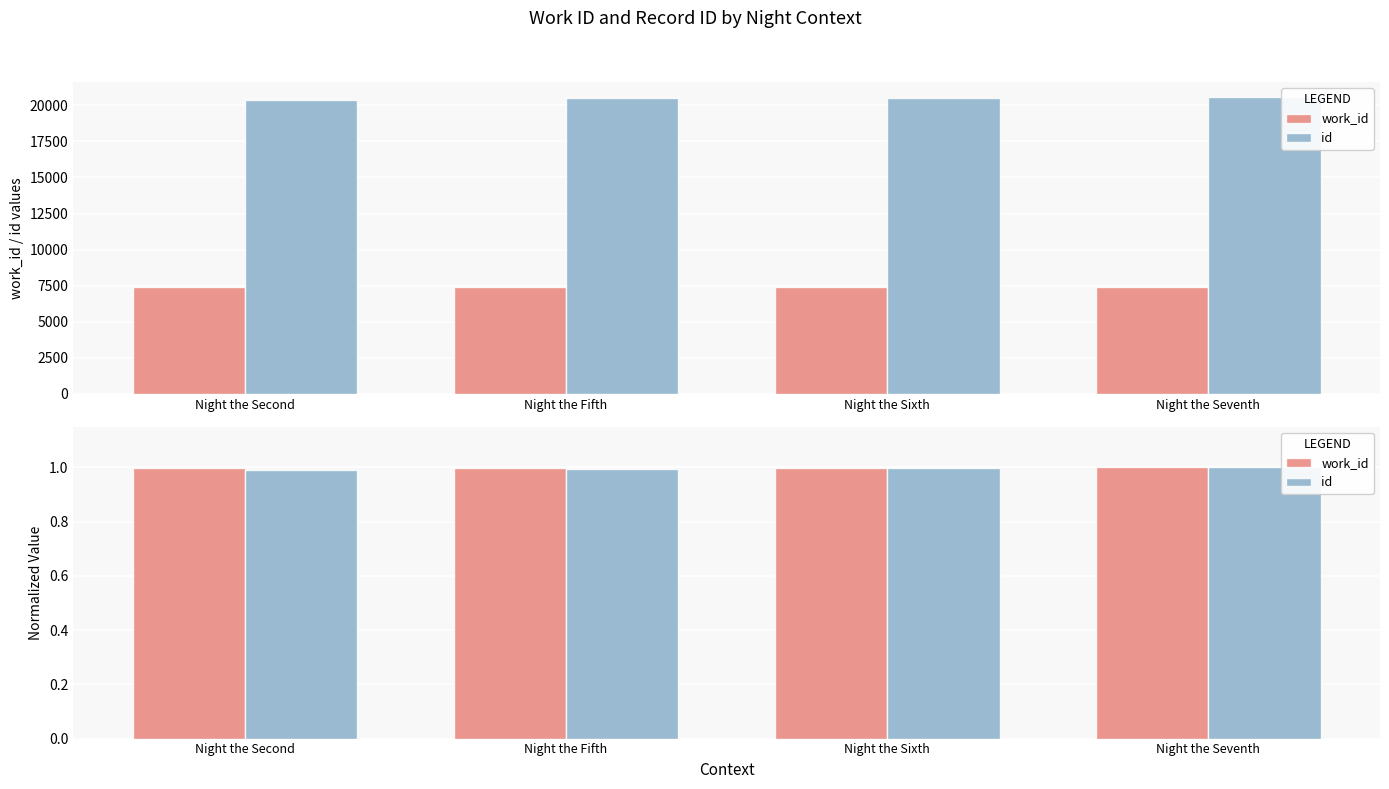

At which category does the chart reach its minimum across all series?

Night the Second